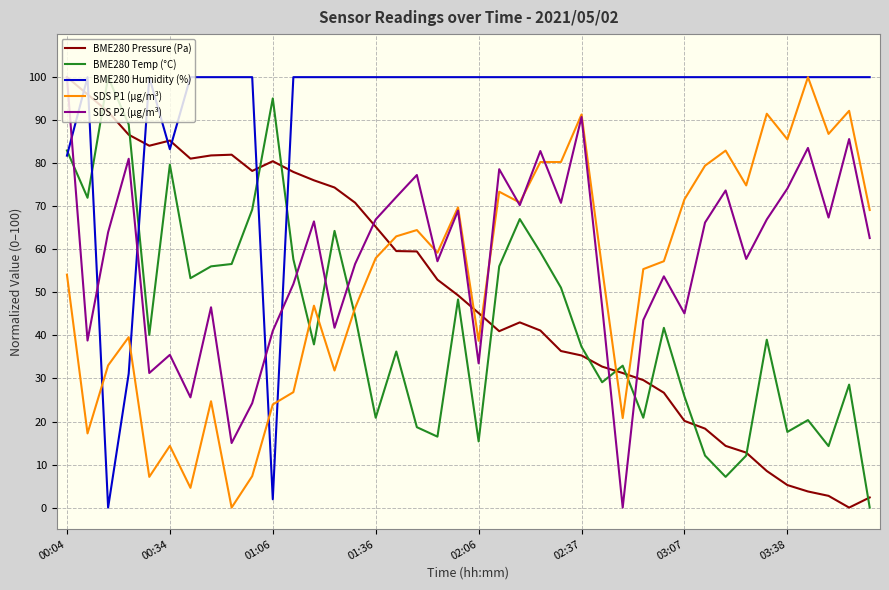

Which series ends up on top after the final intersection of BME280 Humidity (%) and SDS P2 (µg/m³)?

BME280 Humidity (%)